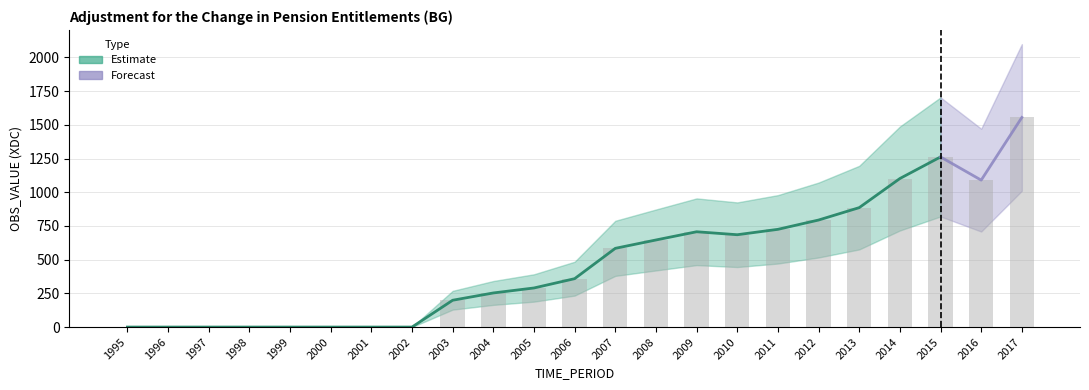

Which has a higher value, 2001 or 2013?

2013